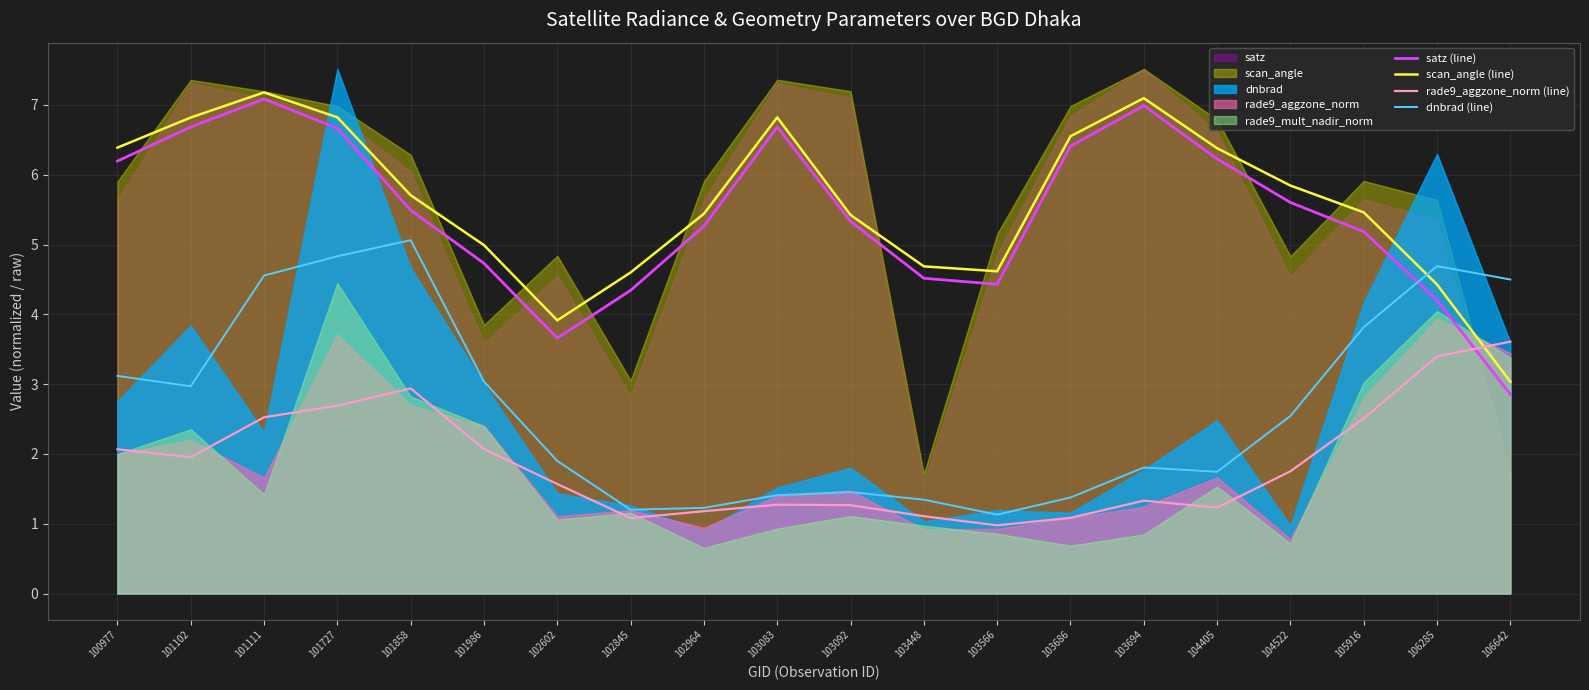

Rank the series by their maximum value, from lowest to highest.

rade9_aggzone_norm (line), dnbrad (line), satz (line), scan_angle (line)